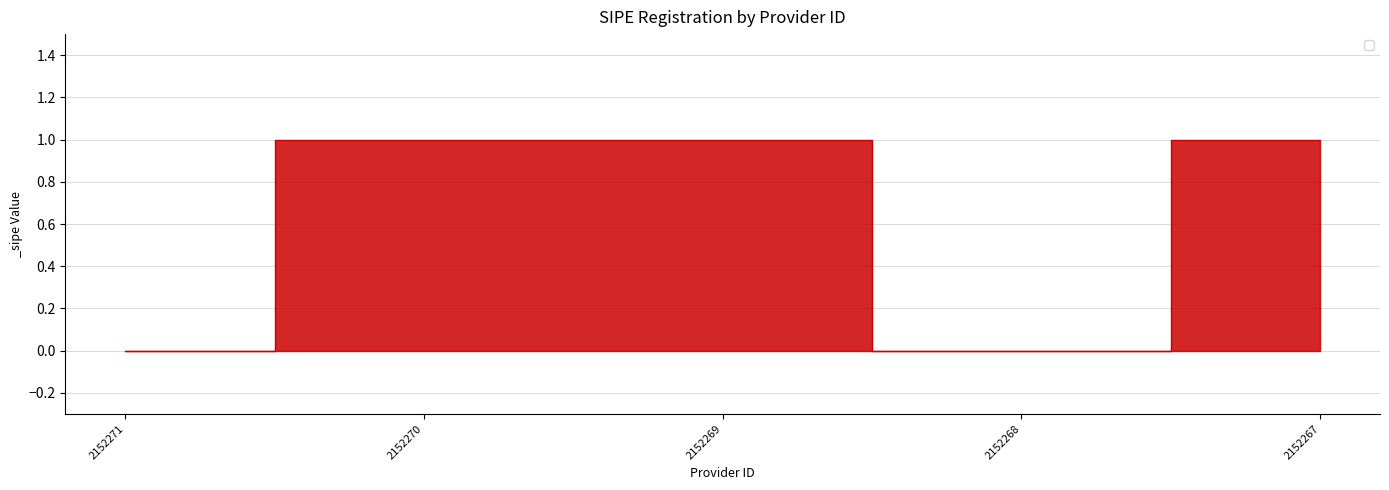

What is the change in value from 2152271 to 2152267?

+1